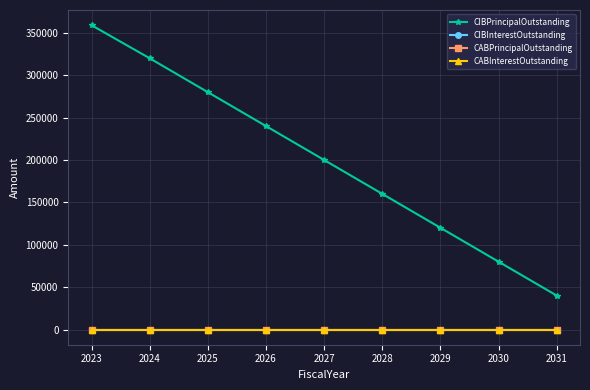

Does the chart have visible grid lines?

Yes